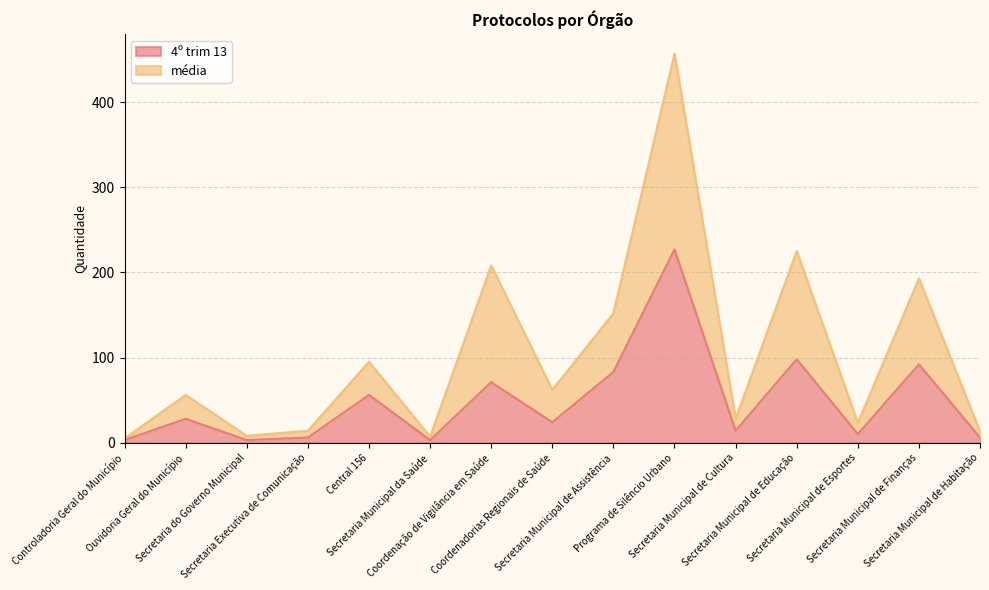

True or false: média has a value of 11 at Secretaria do Governo Municipal.

False